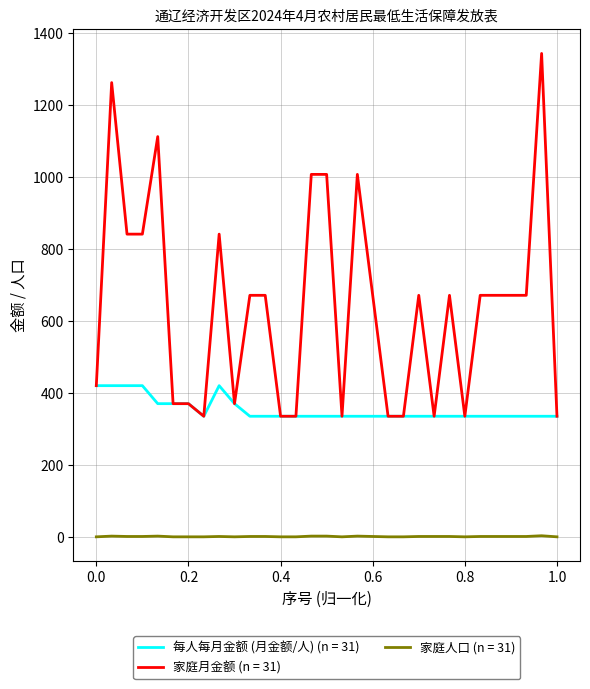

Does the chart have visible grid lines?

Yes